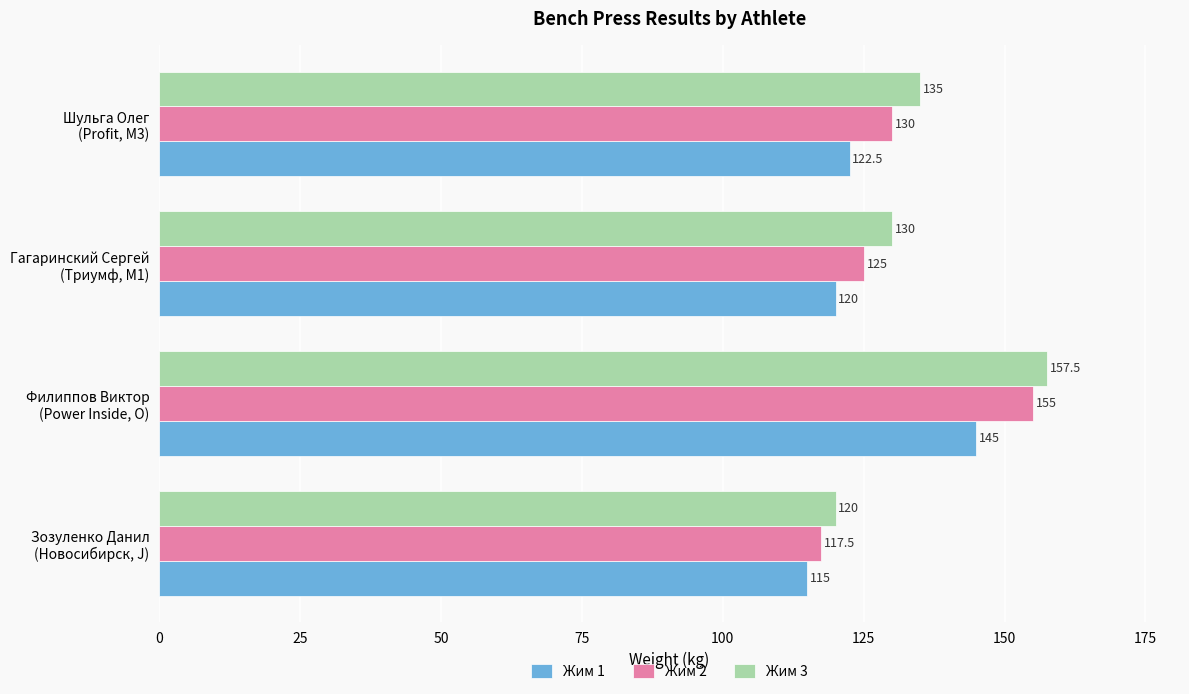

At which category is the sum across all series the highest?

Филиппов Виктор
(Power Inside, O)